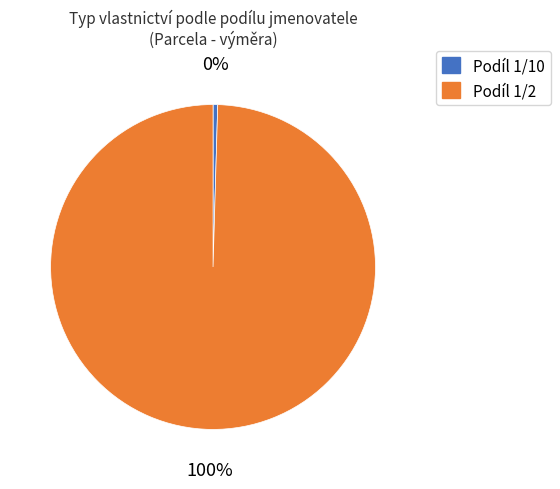

Is there any slice that represents more than half of the pie?

Yes